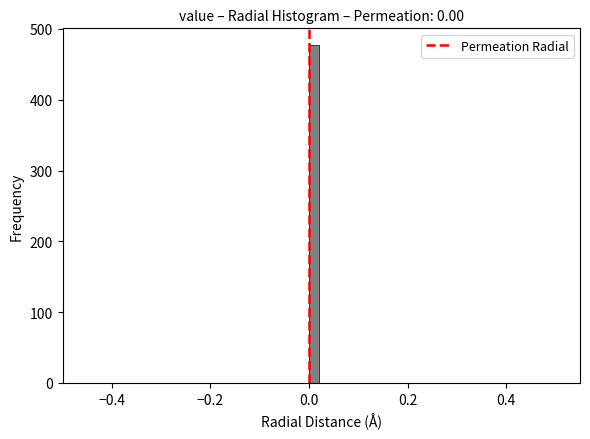

Around what value on the x-axis is the tallest bar? Give the approximate position of its centre, as read against the axis.

0.02